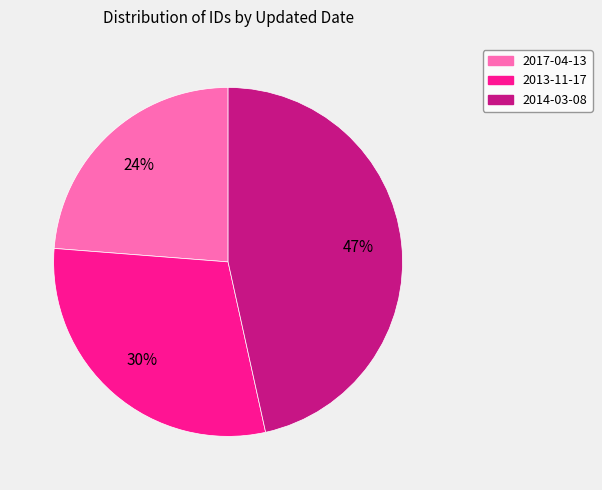

How many segments does this pie chart have?

3